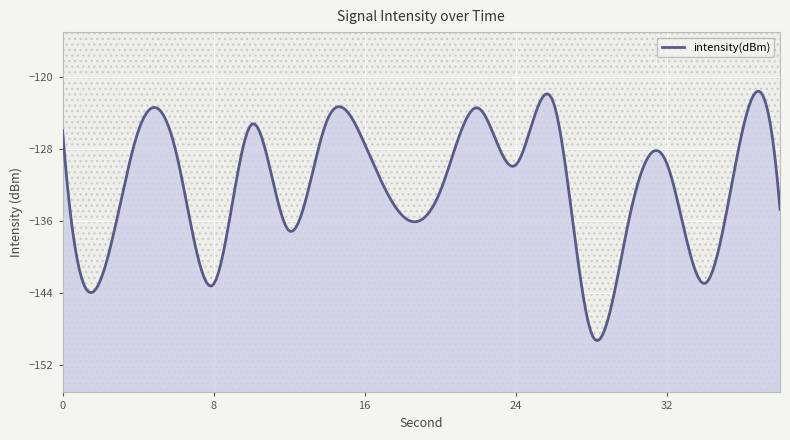

Which label corresponds to the smallest value in the chart?

28